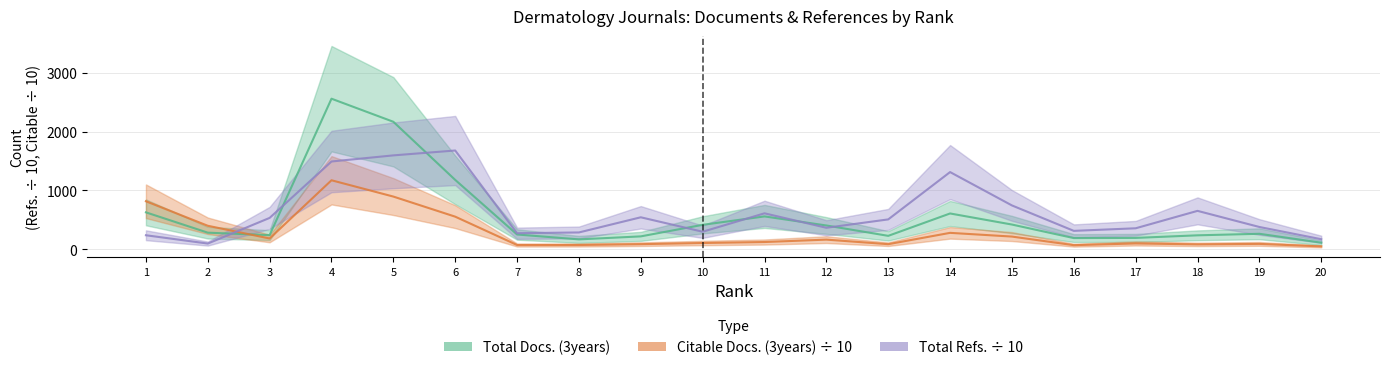

What is the average value of the Total Refs. series?

622.9